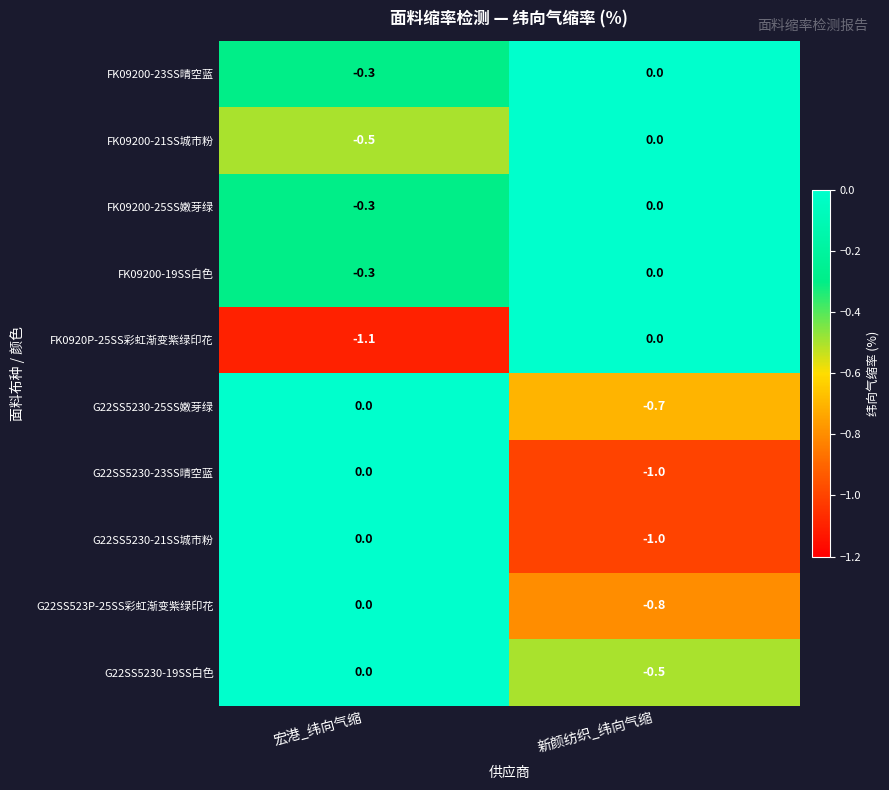

Is it true that G22SS523P-25SS彩虹渐变紫绿印花 equals 0.0 at 宏港_纬向气缩?

True